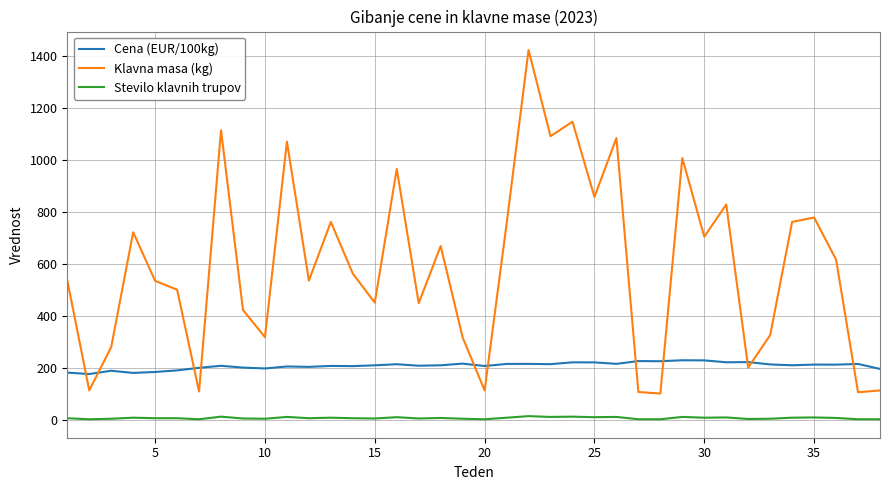

True or false: Klavna masa (kg) has more than 1 points higher than both neighbors.

True